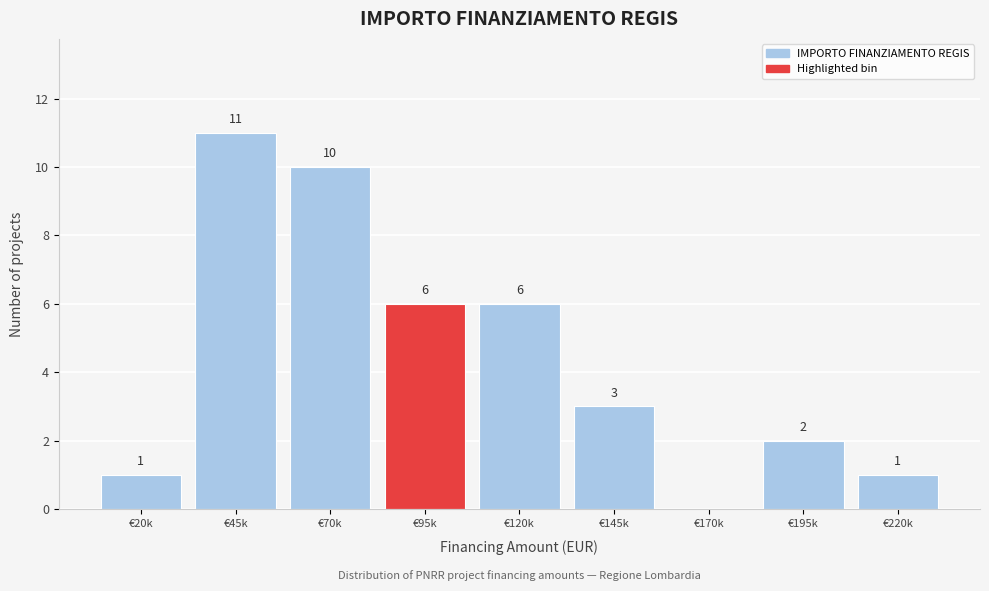

Reading right to left, transcribe all the data shown in this chart.

€220k=1	€195k=2	€170k=0	€145k=3	€120k=6	€95k=6	€70k=10	€45k=11	€20k=1